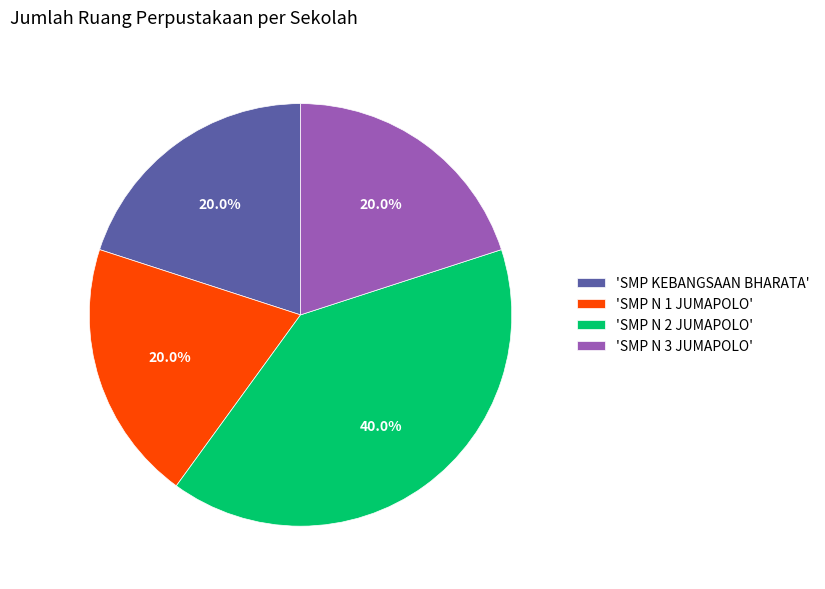

What is the ratio of the value at 'SMP N 1 JUMAPOLO' to the value at 'SMP KEBANGSAAN BHARATA'?

1.0